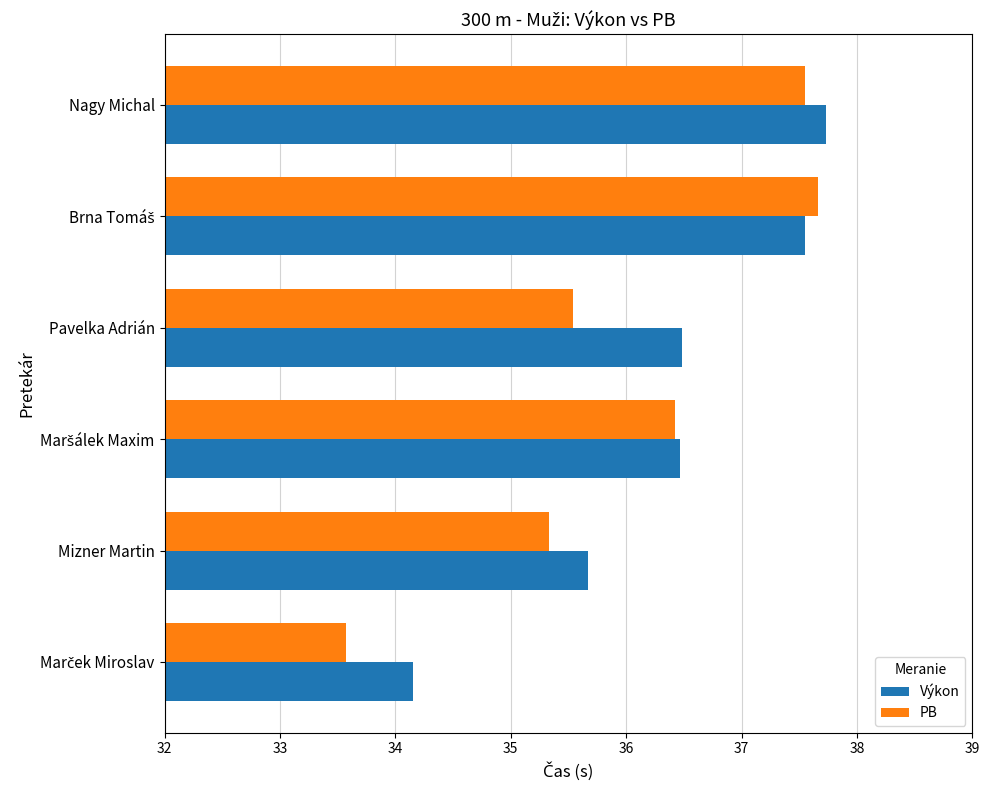

The value of Výkon at Nagy Michal is 37.7. True or false?

True